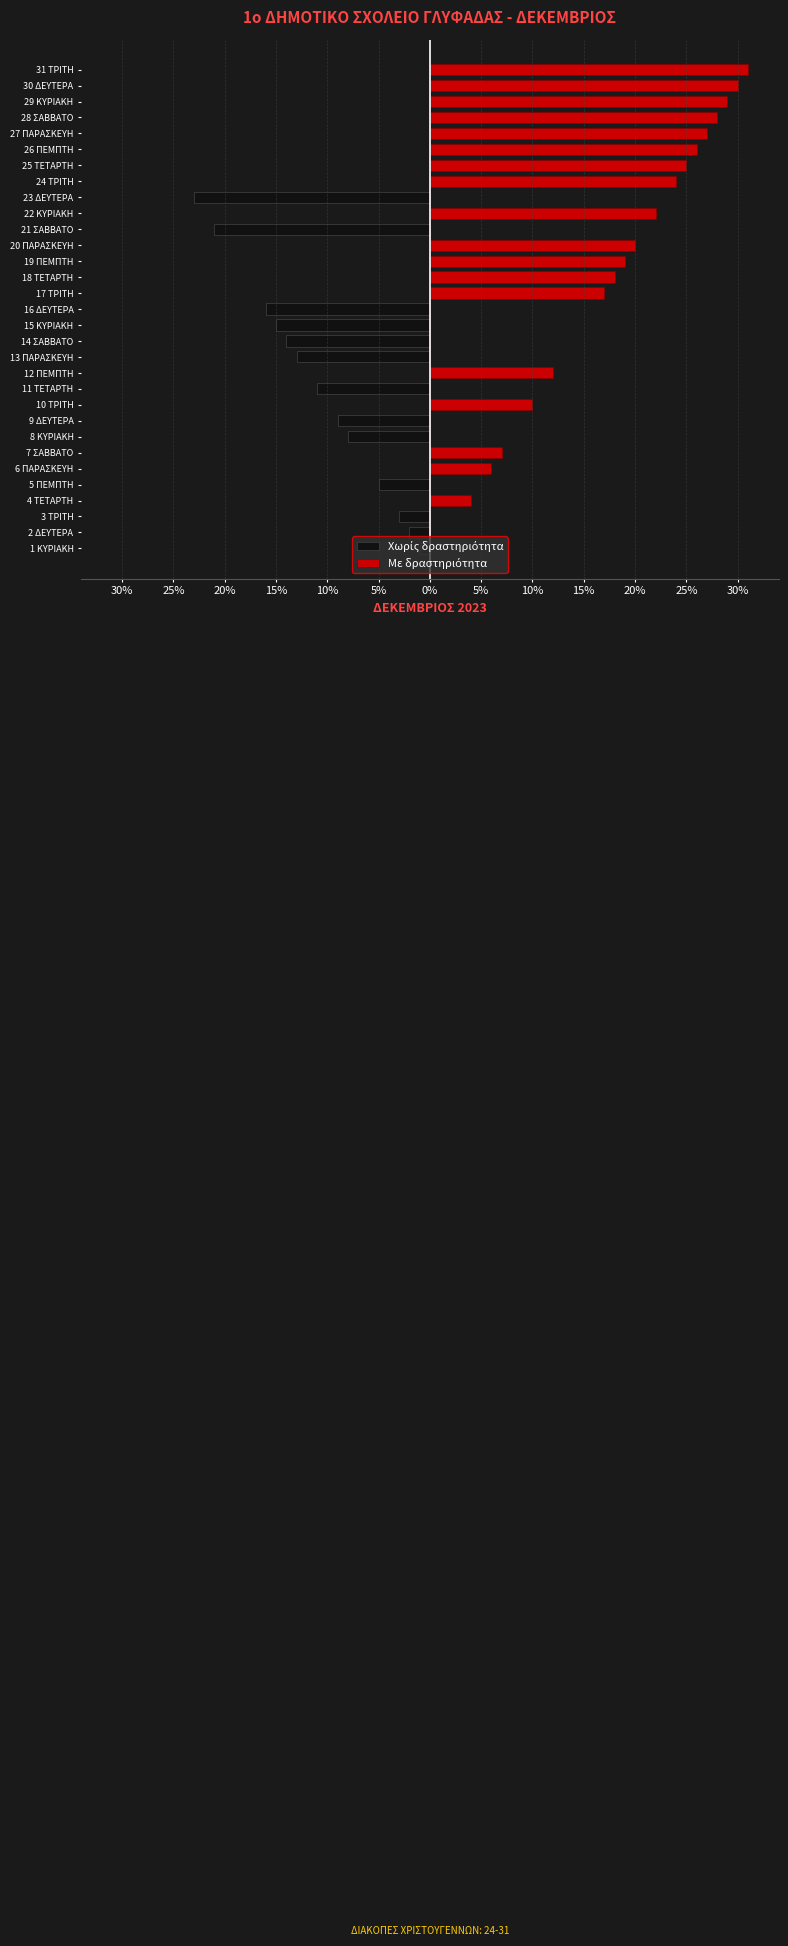

What is the difference between the second highest and second lowest values in the Χωρίς δραστηριότητα series?

21